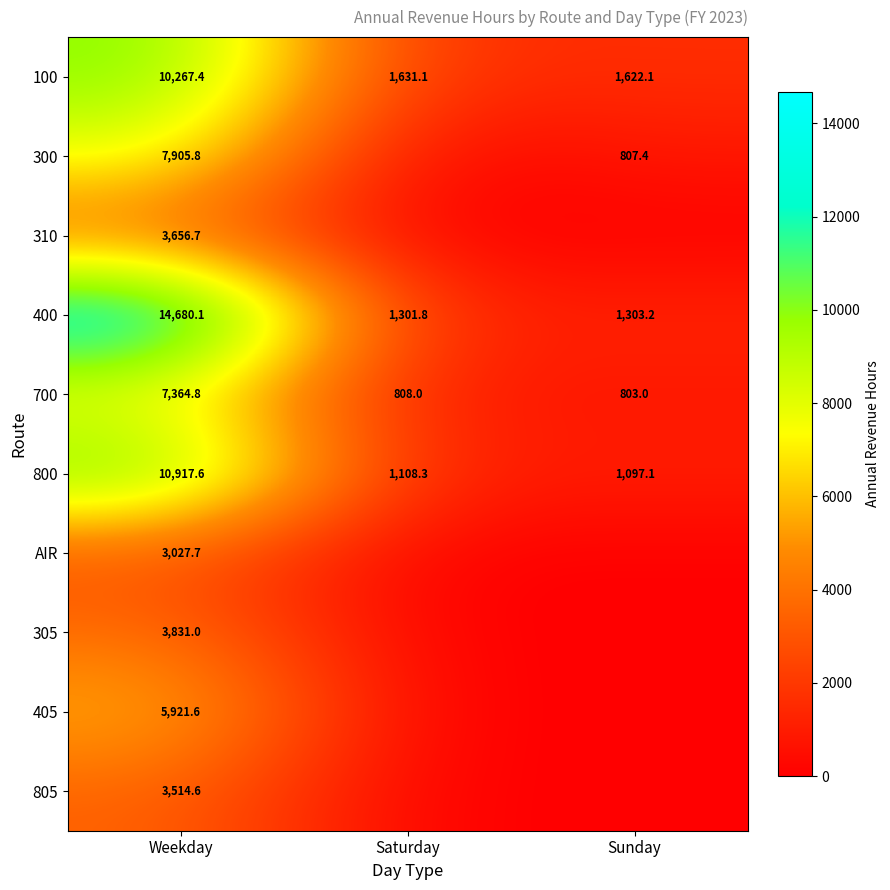

Which category has the lowest value in the 100 series?

Sunday